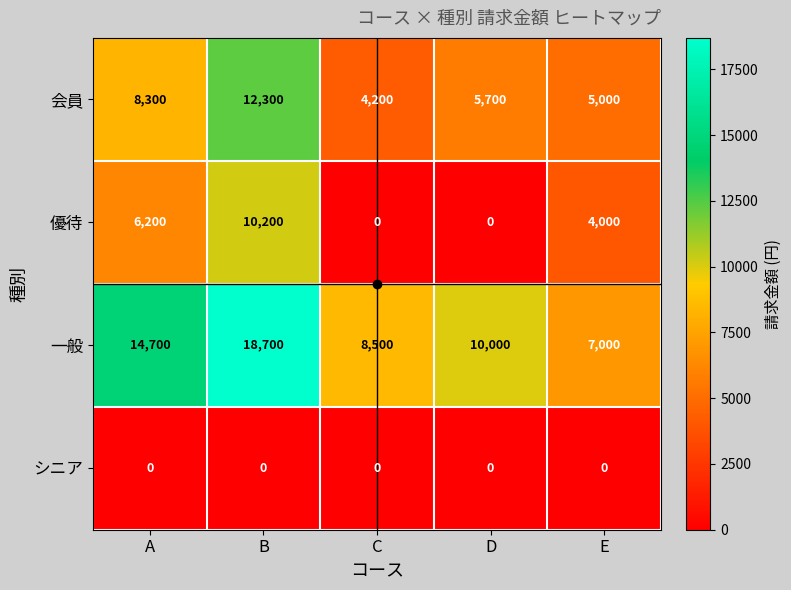

Rank the series by their average value, from highest to lowest.

一般, 会員, 優待, シニア